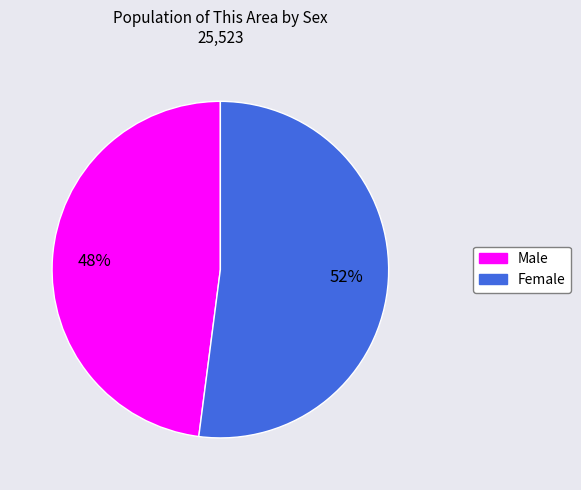

To the nearest percent, what is the combined percentage of Female and Male?

100%